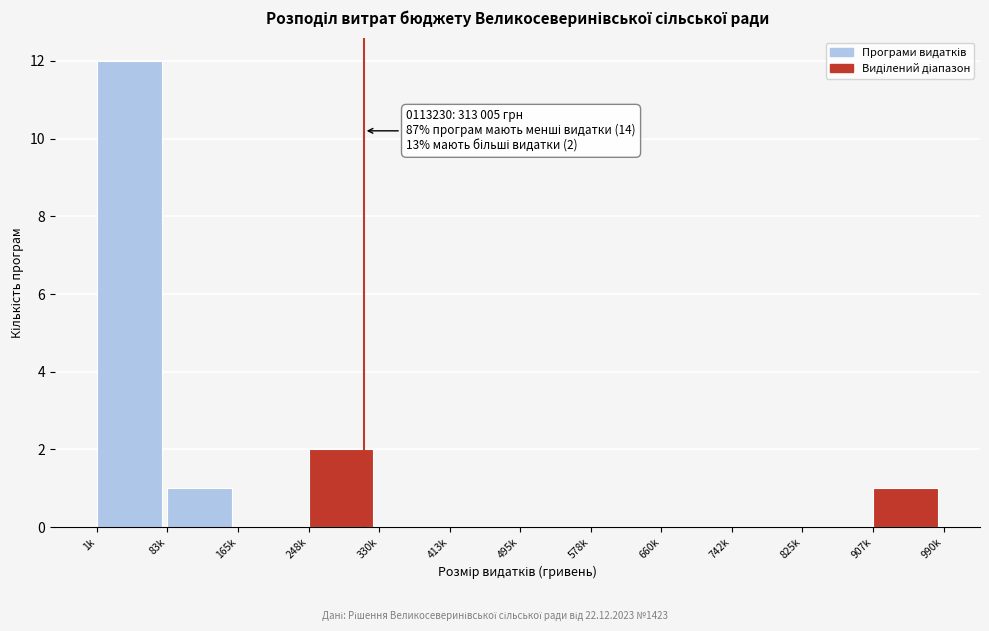

Reading left to right, extract all data points from this chart.

1k=12	83k=1	165k=0	248k=2	330k=0	413k=0	495k=0	578k=0	660k=0	742k=0	825k=0	907k=1